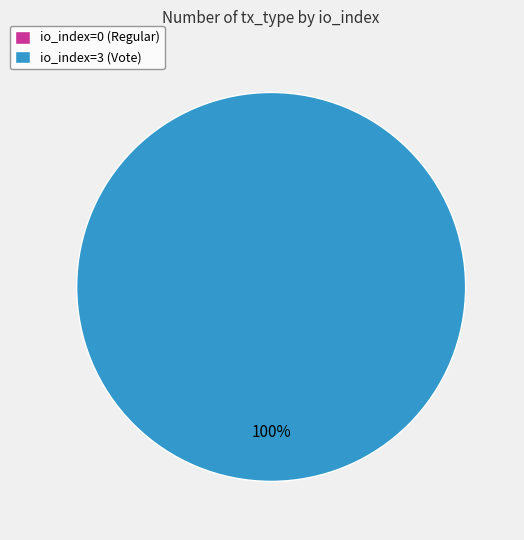

Which category has the biggest portion of the pie?

io_index=3 (Vote)